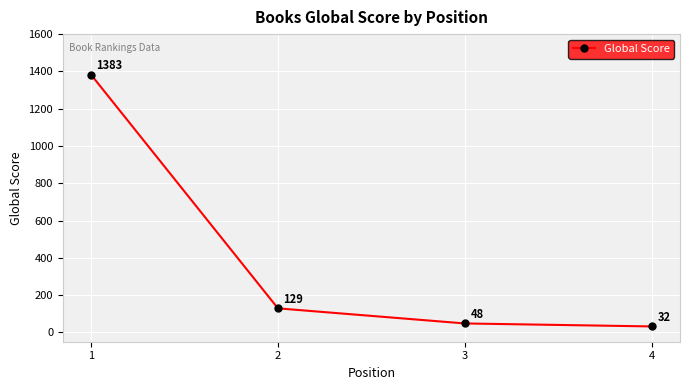

What is the difference between the values at 4 and 2?

97